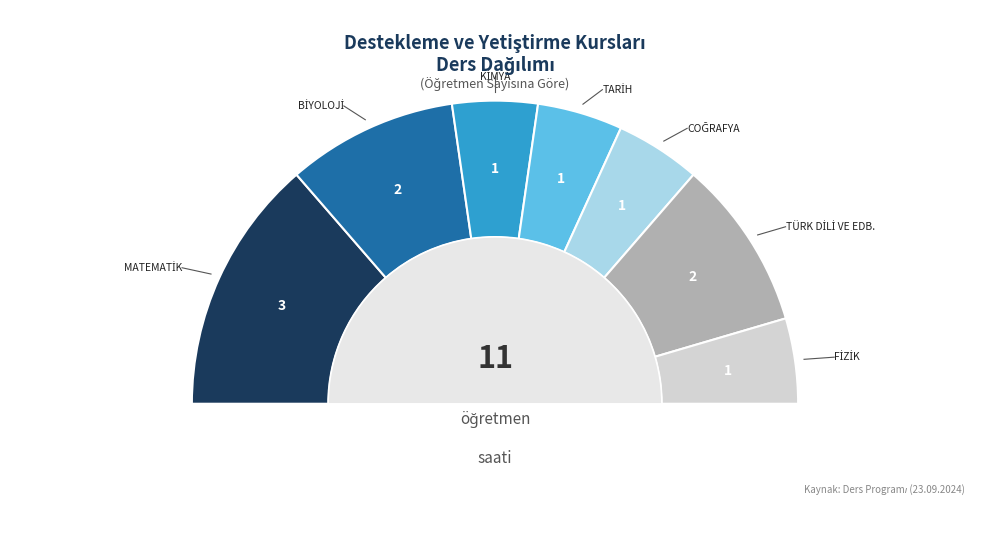

To the nearest percent, what portion does KİMYA represent?

9%